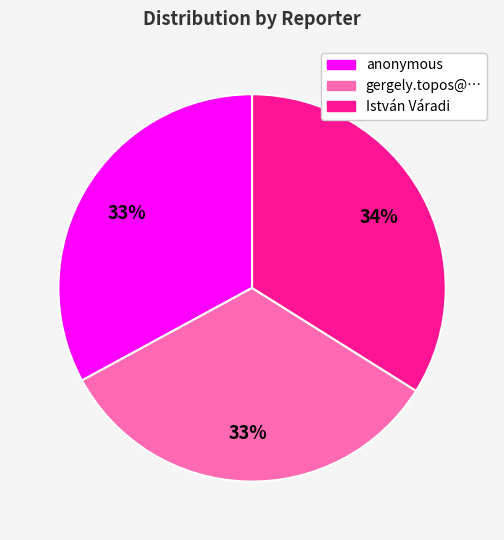

Approximately how many times larger is the value at gergely.topos@… compared to István Váradi?

1.0